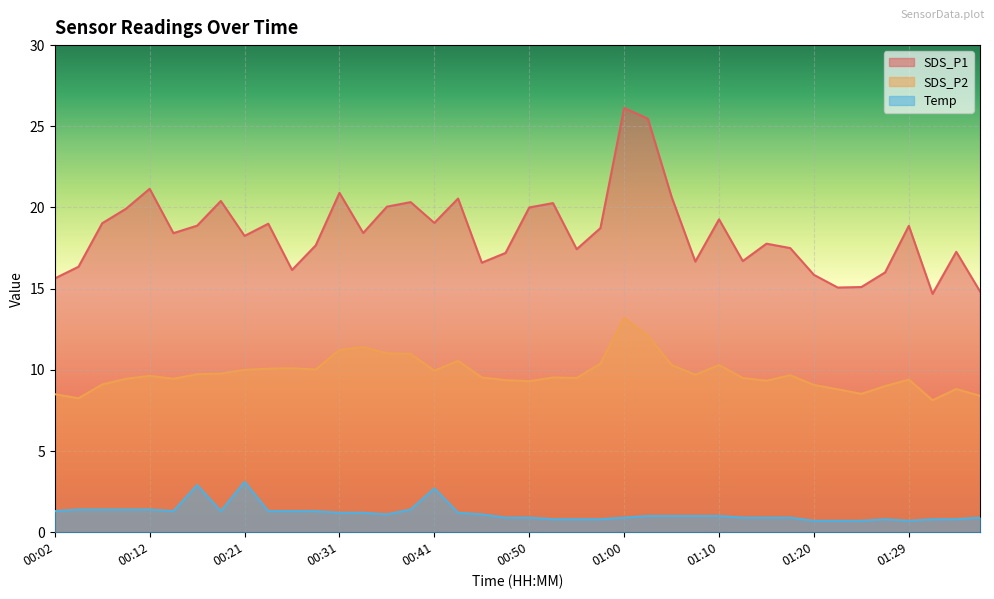

At which category is the sum across all series the highest?

01:00